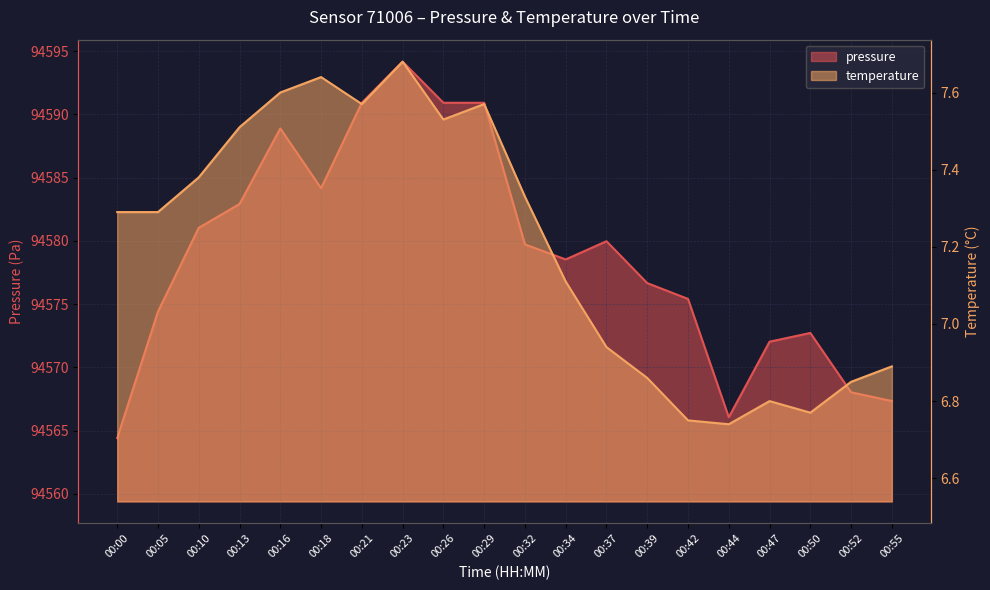

Rank the series at 00:34 from highest to lowest value.

pressure, temperature